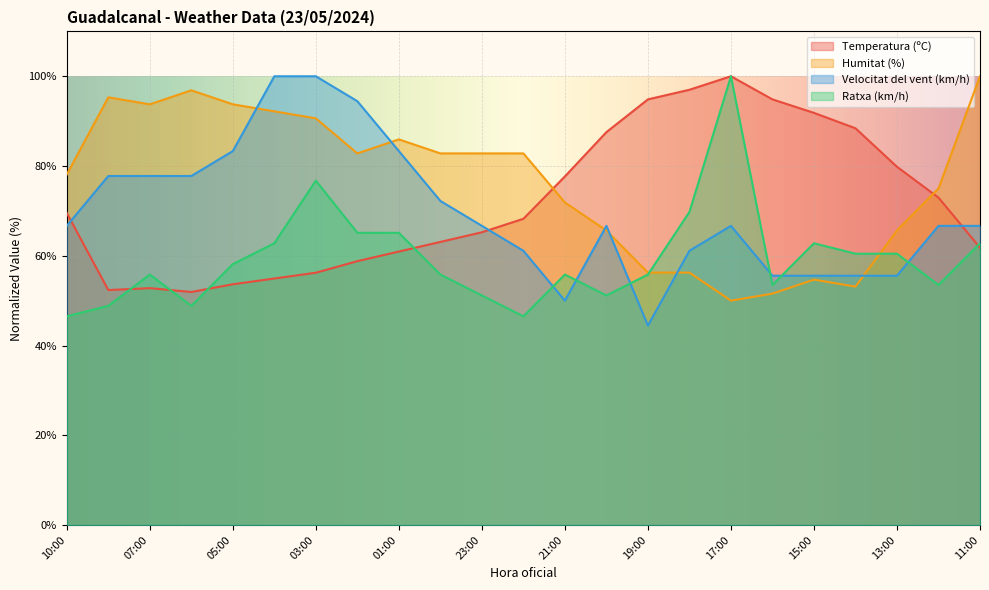

Where is the first local maximum for Humitat (%)?

08:00